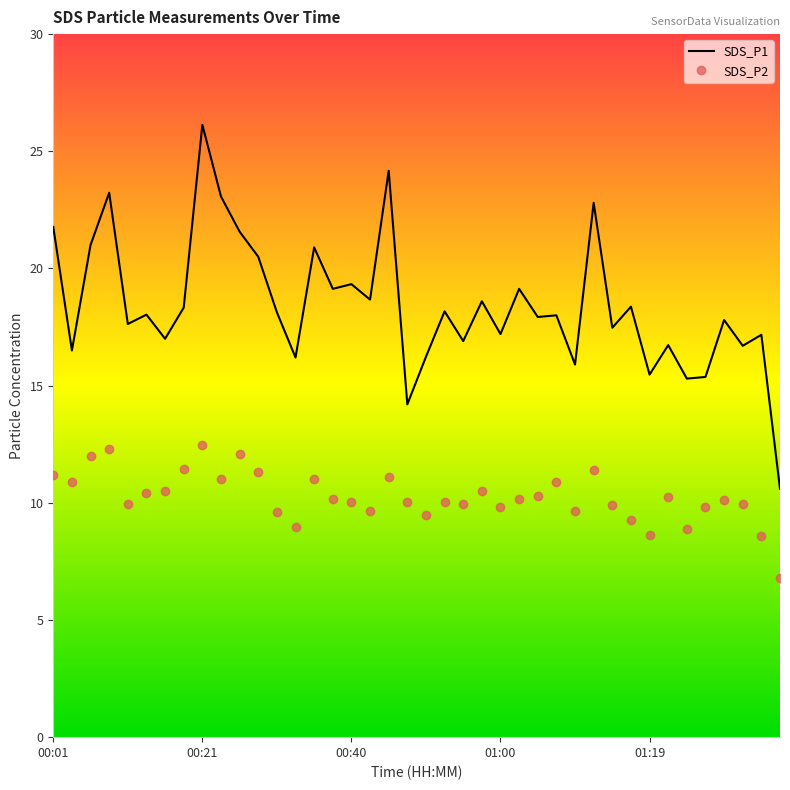

List the series in order of their overall mean, lowest first.

SDS_P2, SDS_P1